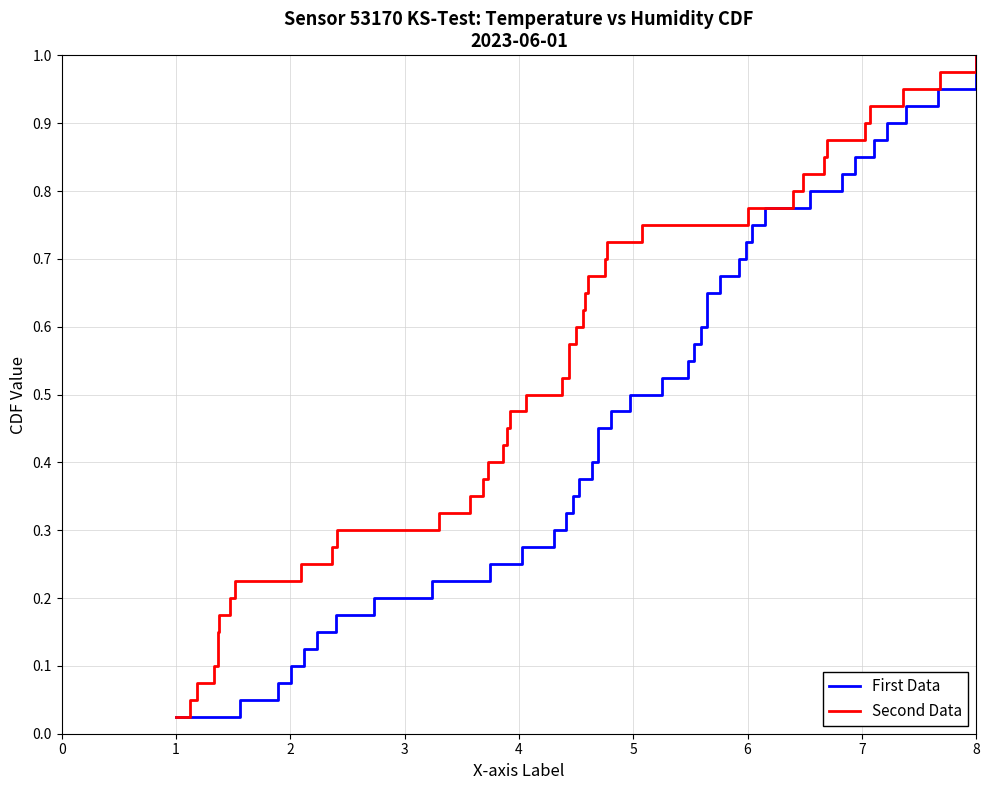

What is the difference between the maximum and minimum values in the Second Data series?

1.0